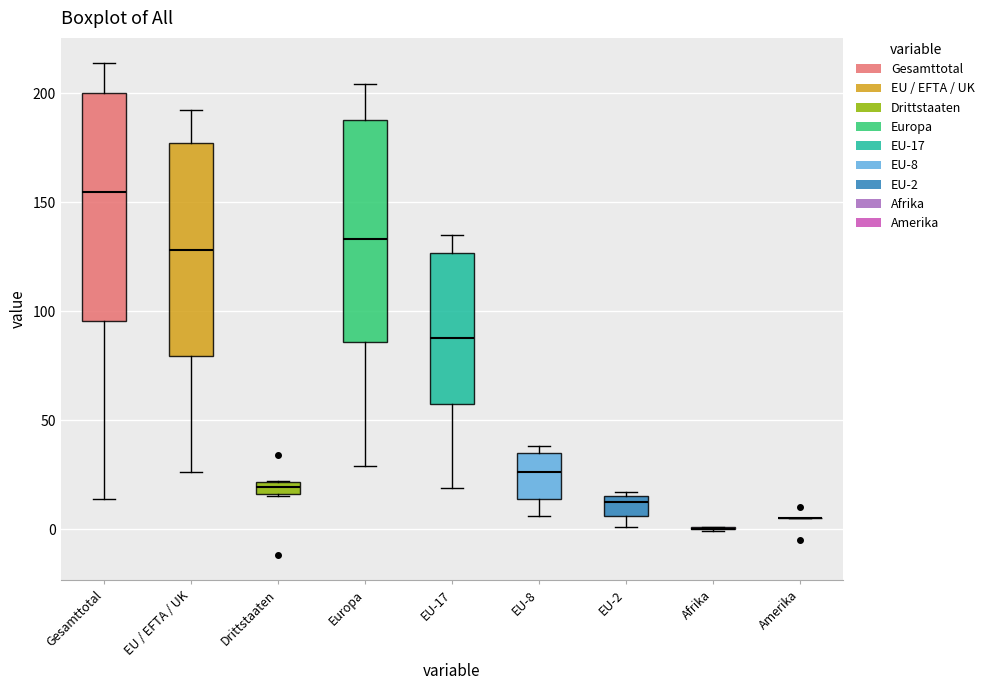

Where is the lower edge of the box for EU-8 on the y-axis? The values are not printed on the chart, so give them approximately, as read against the axis.

15